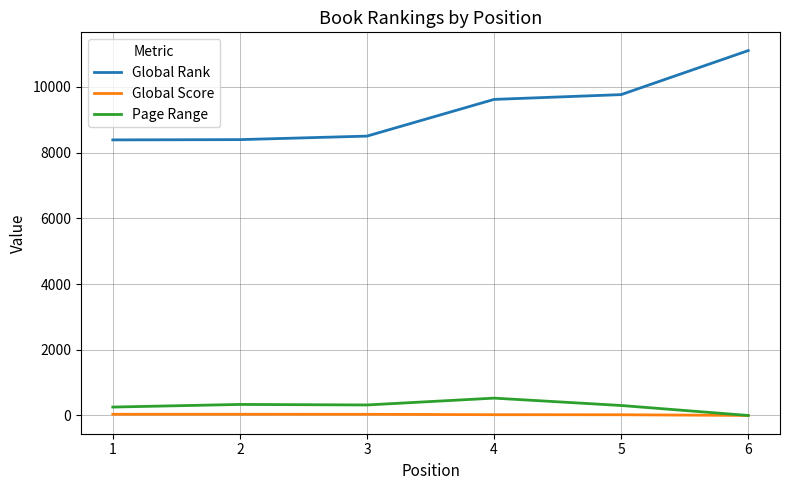

How many values in the Page Range series are below 320?

3